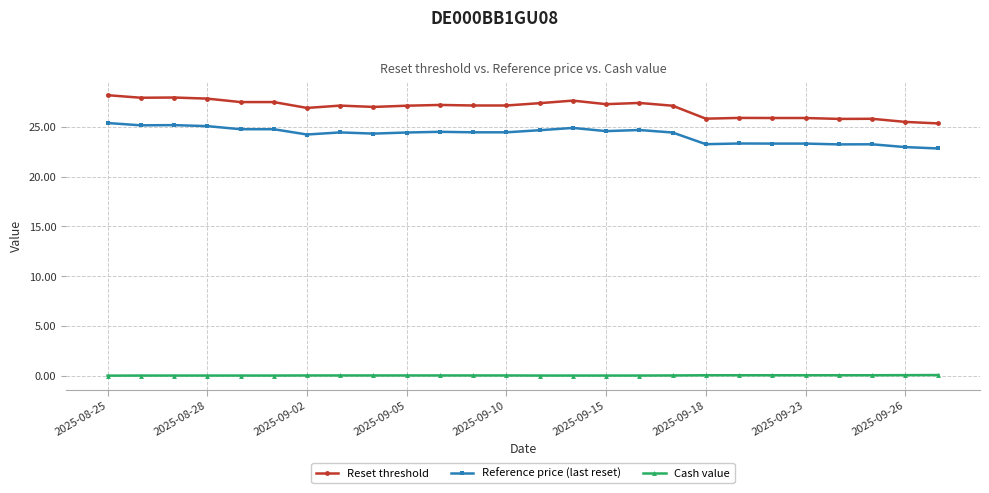

True or false: Reference price (last reset) and Cash value cross at least once.

False